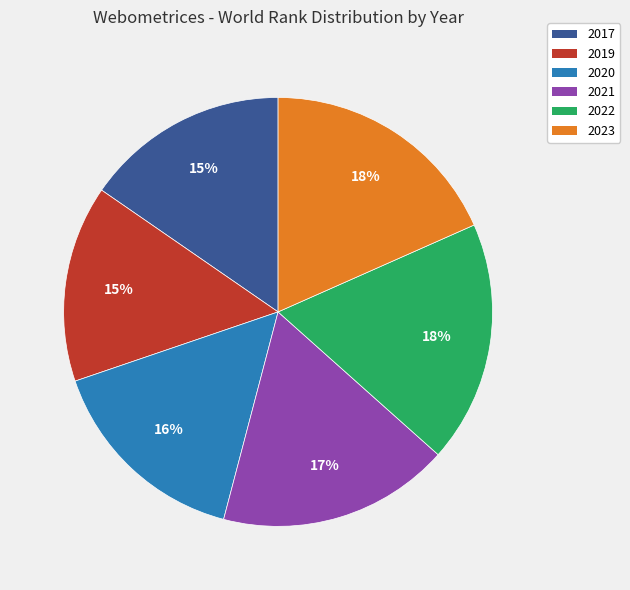

To the nearest percent, what is the average slice percentage?

17%